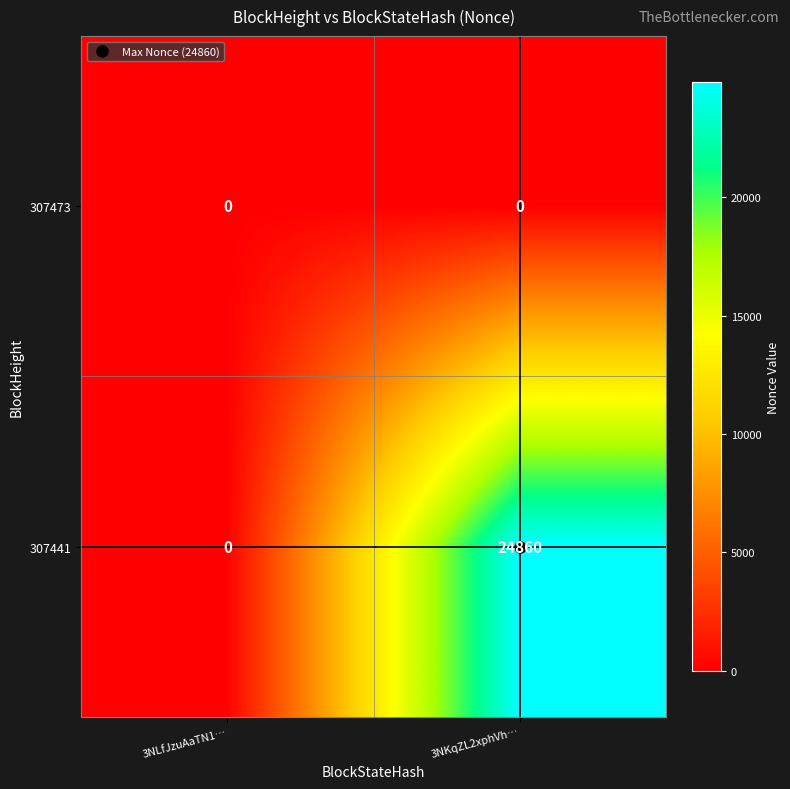

How many series are shown in this chart?

2